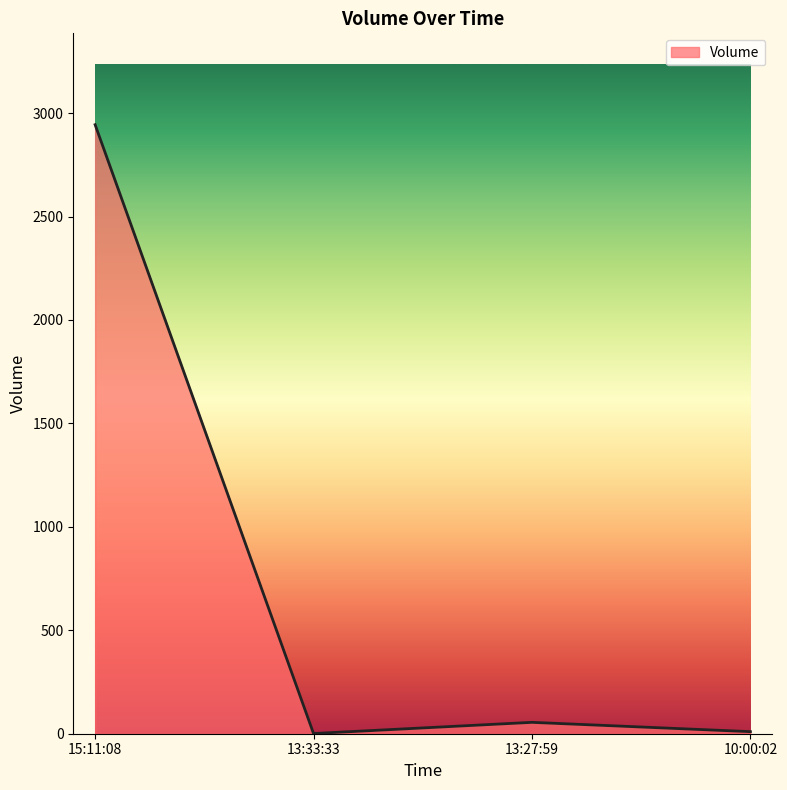

How many series are shown in this chart?

1